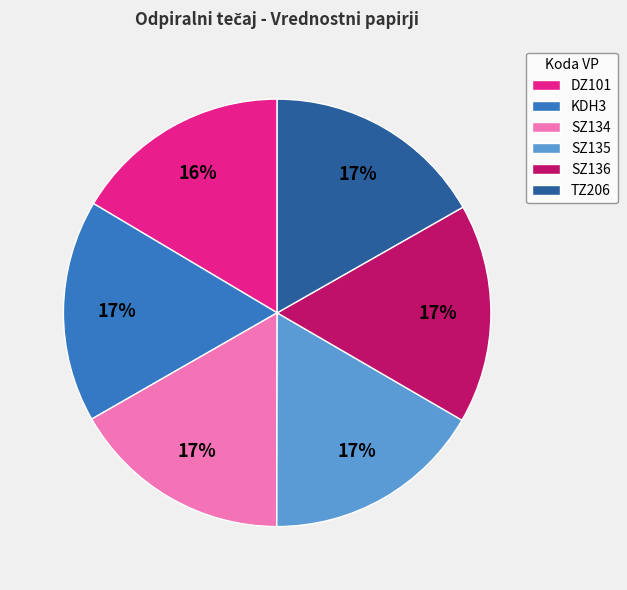

To the nearest percent, what percentage of the pie is DZ101?

16%